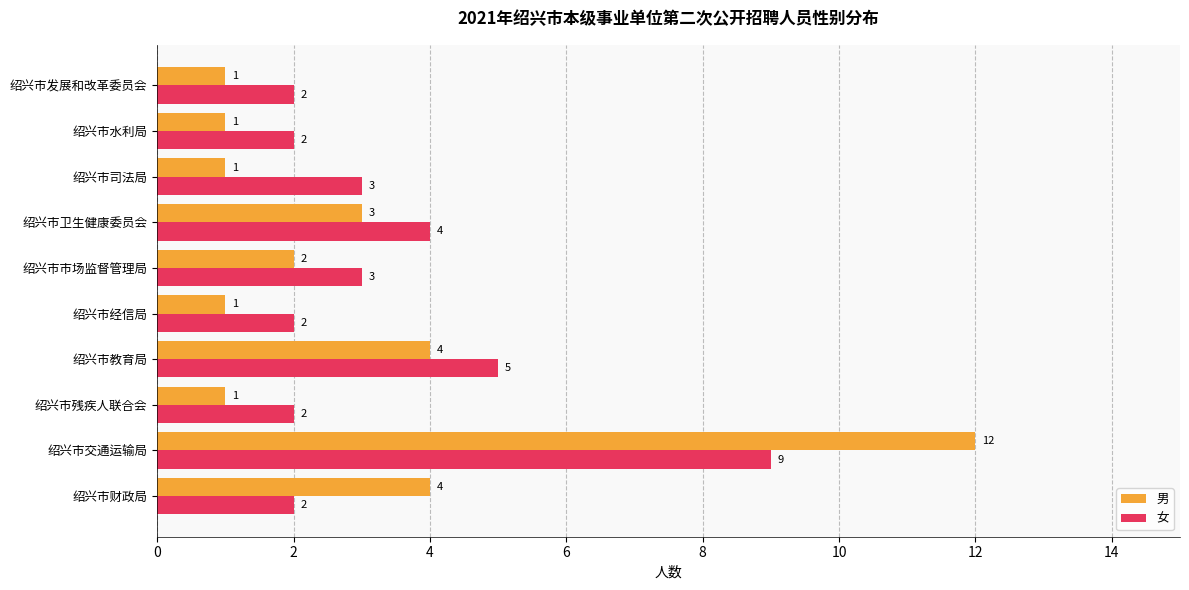

True or false: 女 has a value of 13 at 绍兴市交通运输局.

False